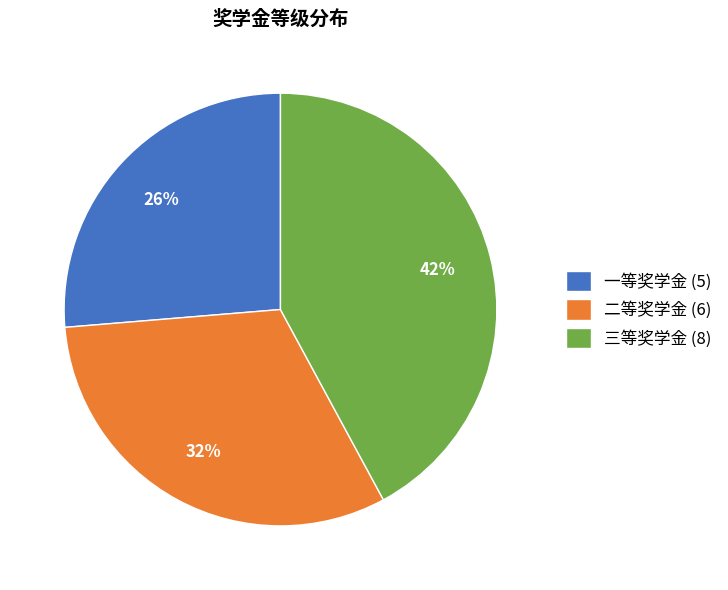

Does any single category account for the majority?

No